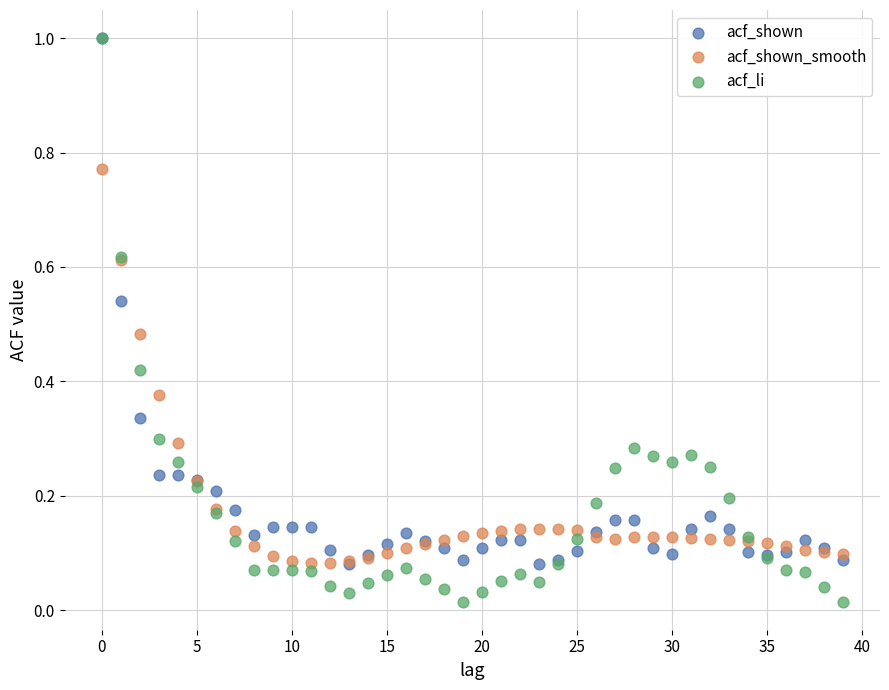

Which series has the widest spread of Y values?

acf_li